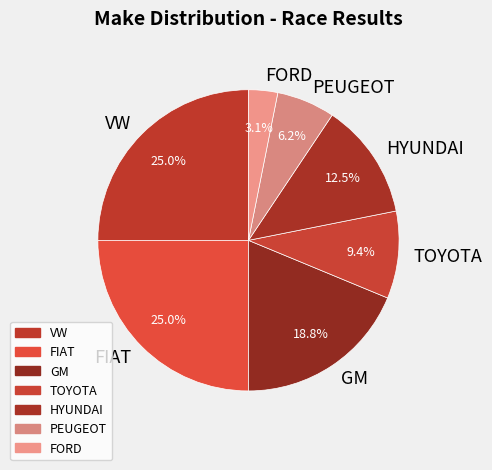

Which slice is the smallest?

FORD